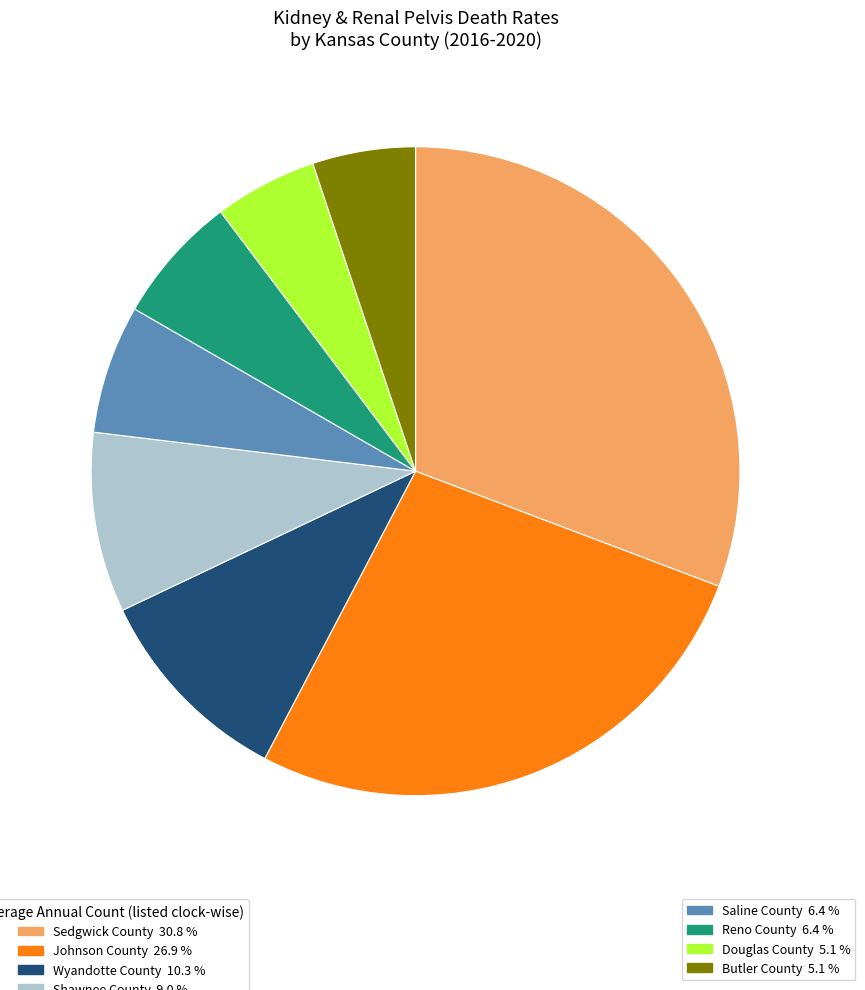

Is there any slice that represents more than half of the pie?

No